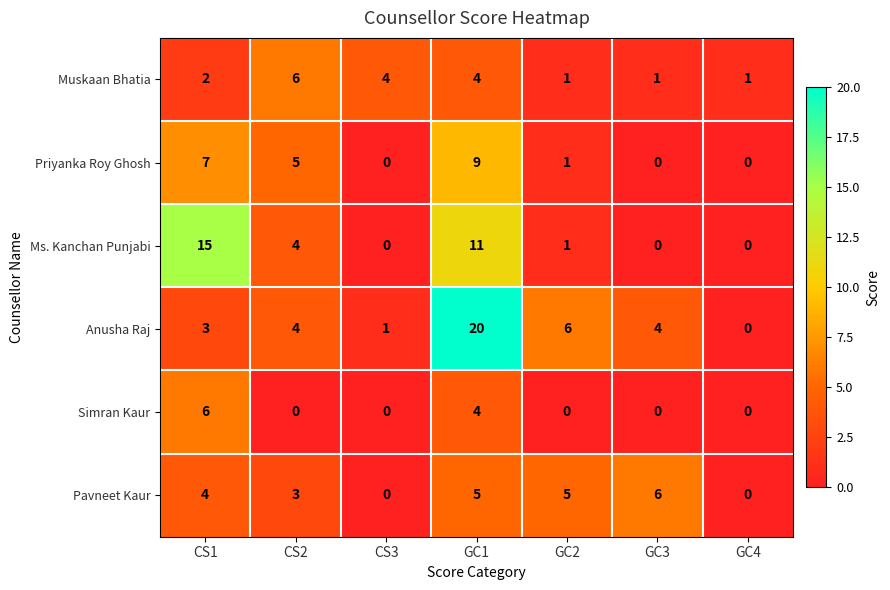

Which series changed the most between GC3 and GC4?

Pavneet Kaur